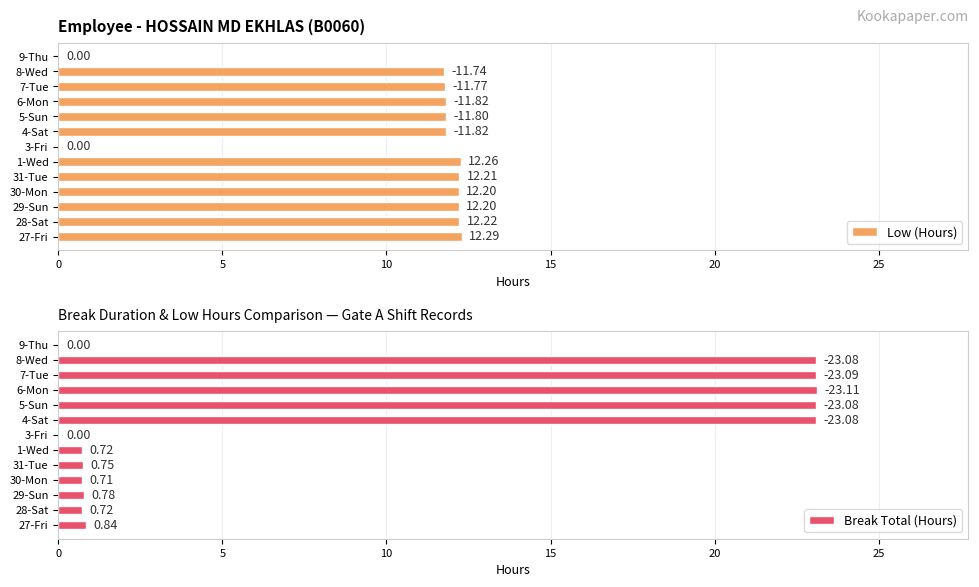

What is the sum of the Low (Hours) values at 30-Mon and 28-Sat?

24.4